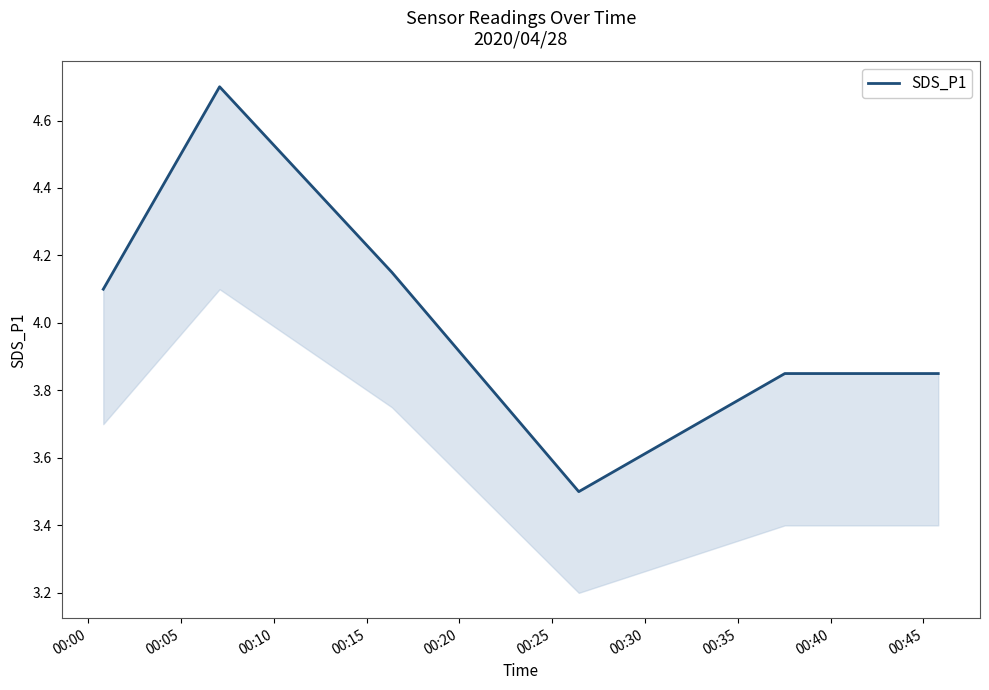

Which label corresponds to the largest value in the chart?

00:05